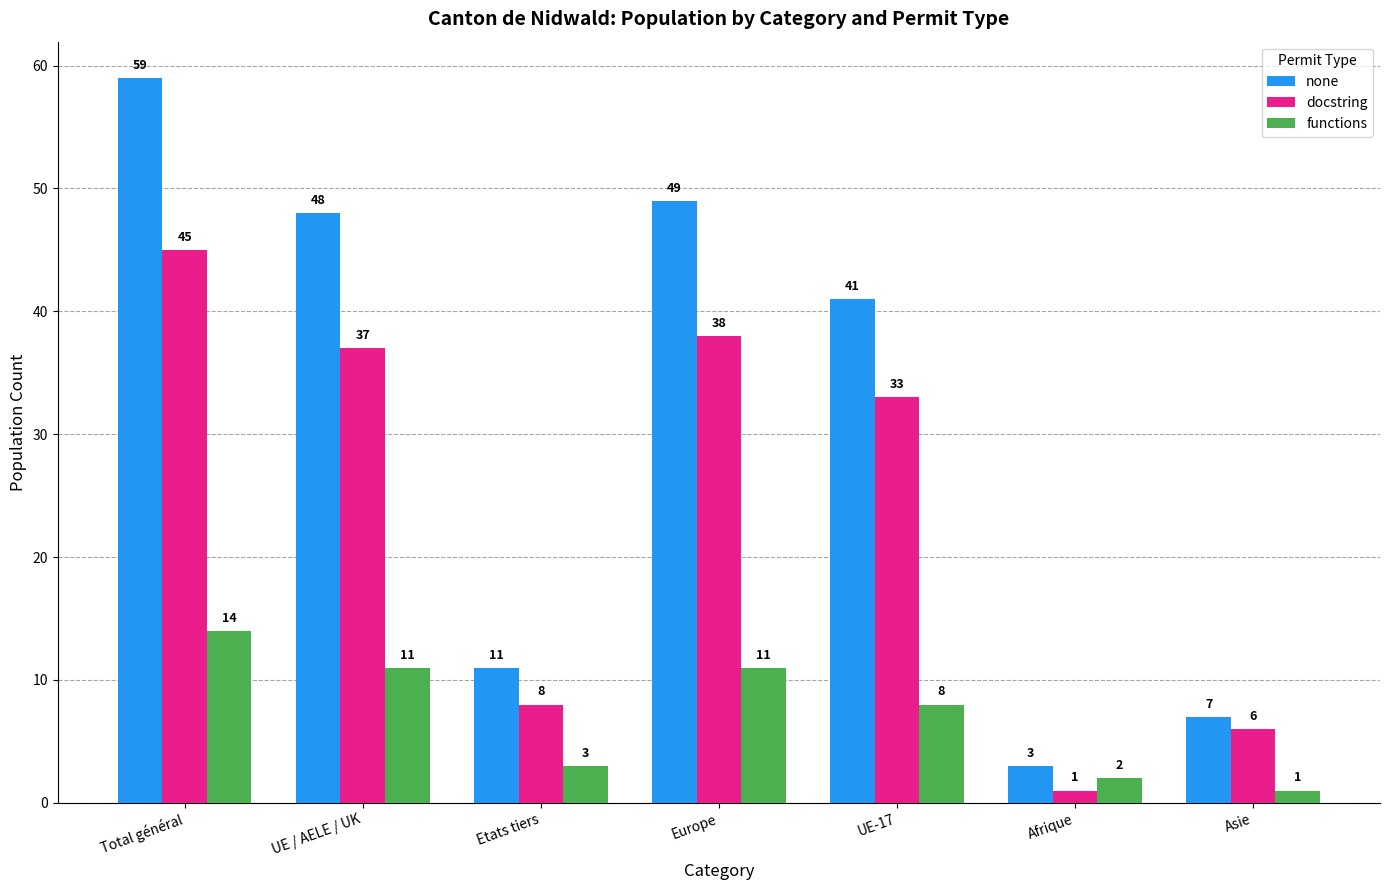

What is the difference between the highest and lowest values at Afrique?

2